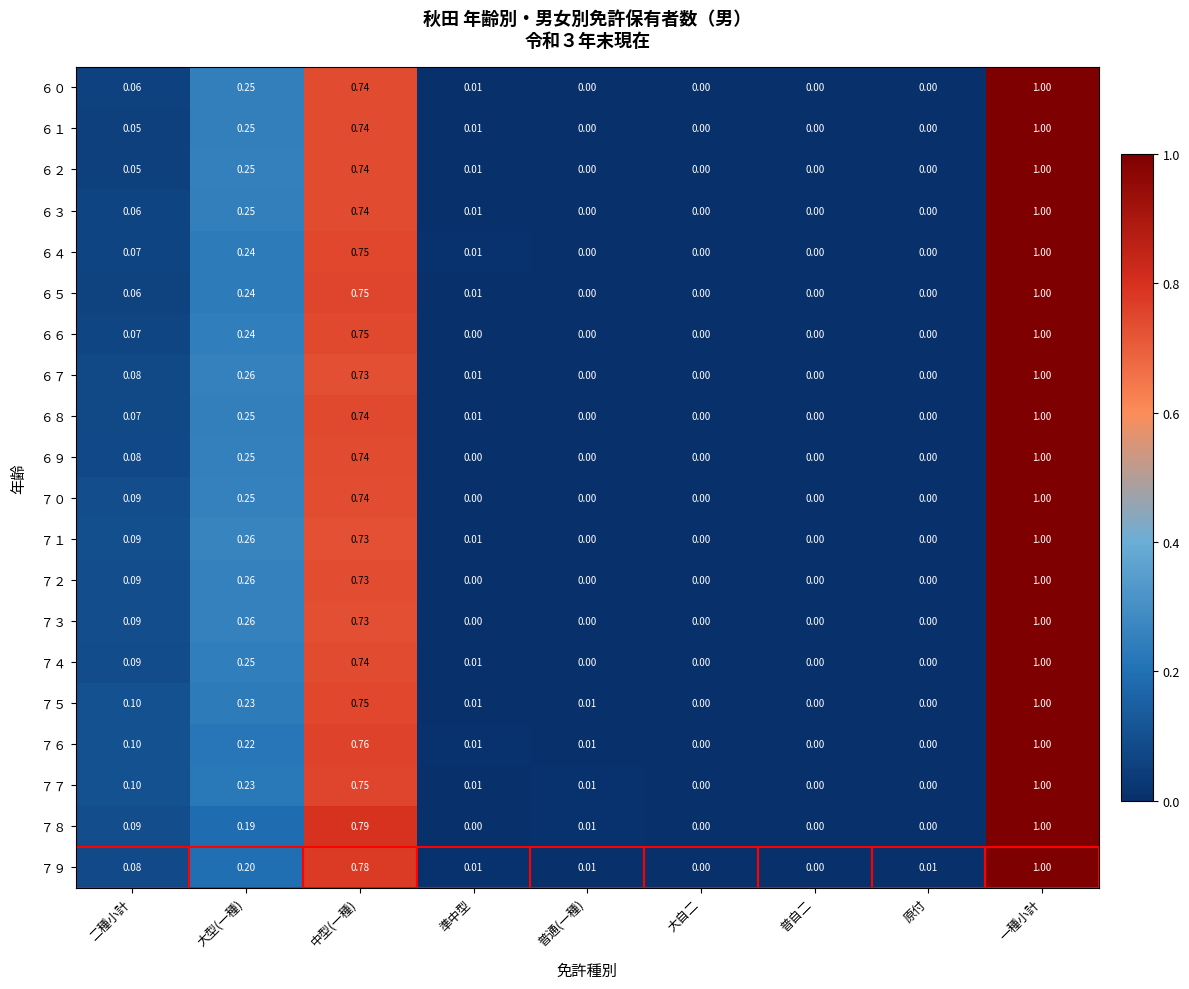

At which category is the sum across all series the highest?

一種小計